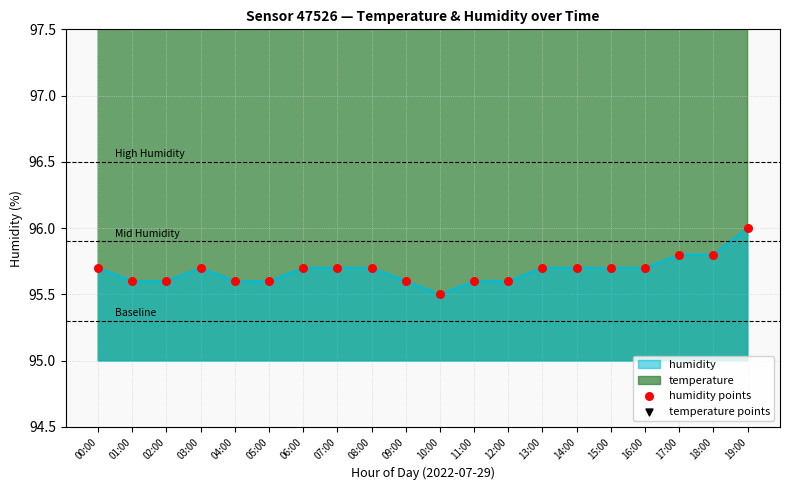

Is the value of temperature points at 10:00 greater than the value of humidity points at 08:00?

Yes